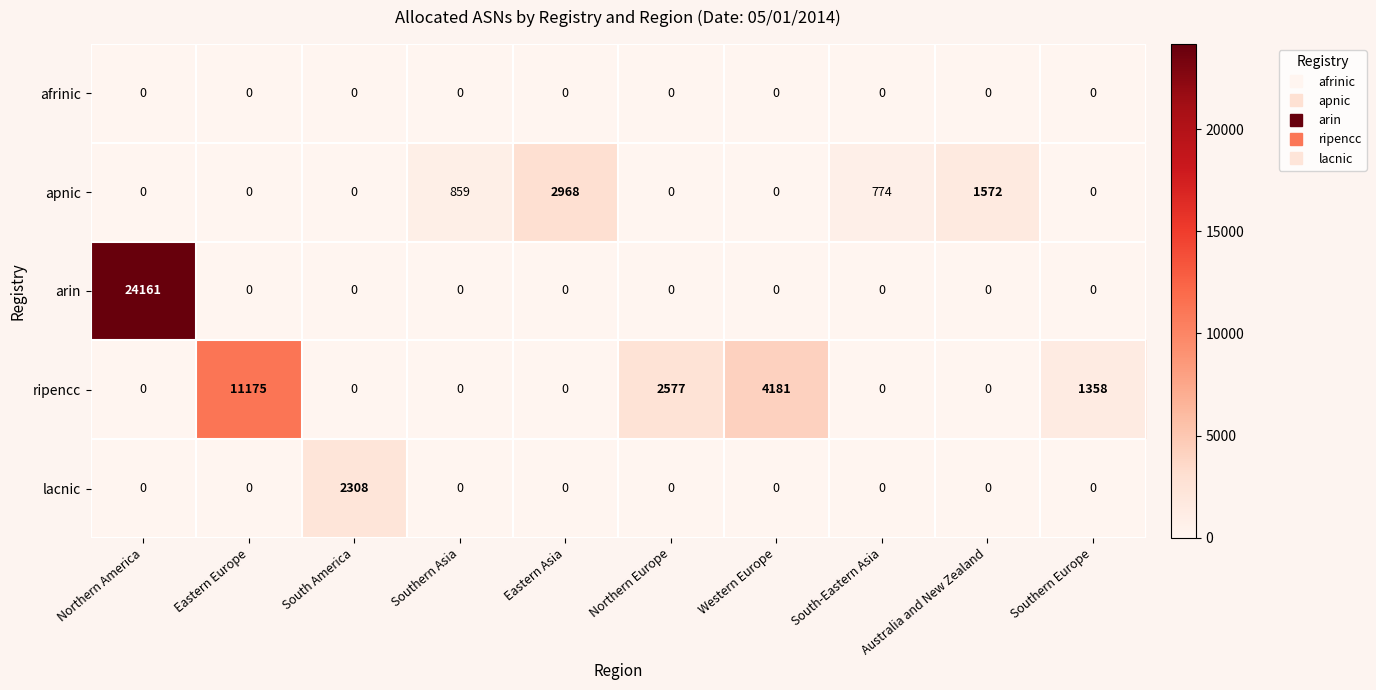

Between South America and South-Eastern Asia, which series saw the biggest shift?

lacnic